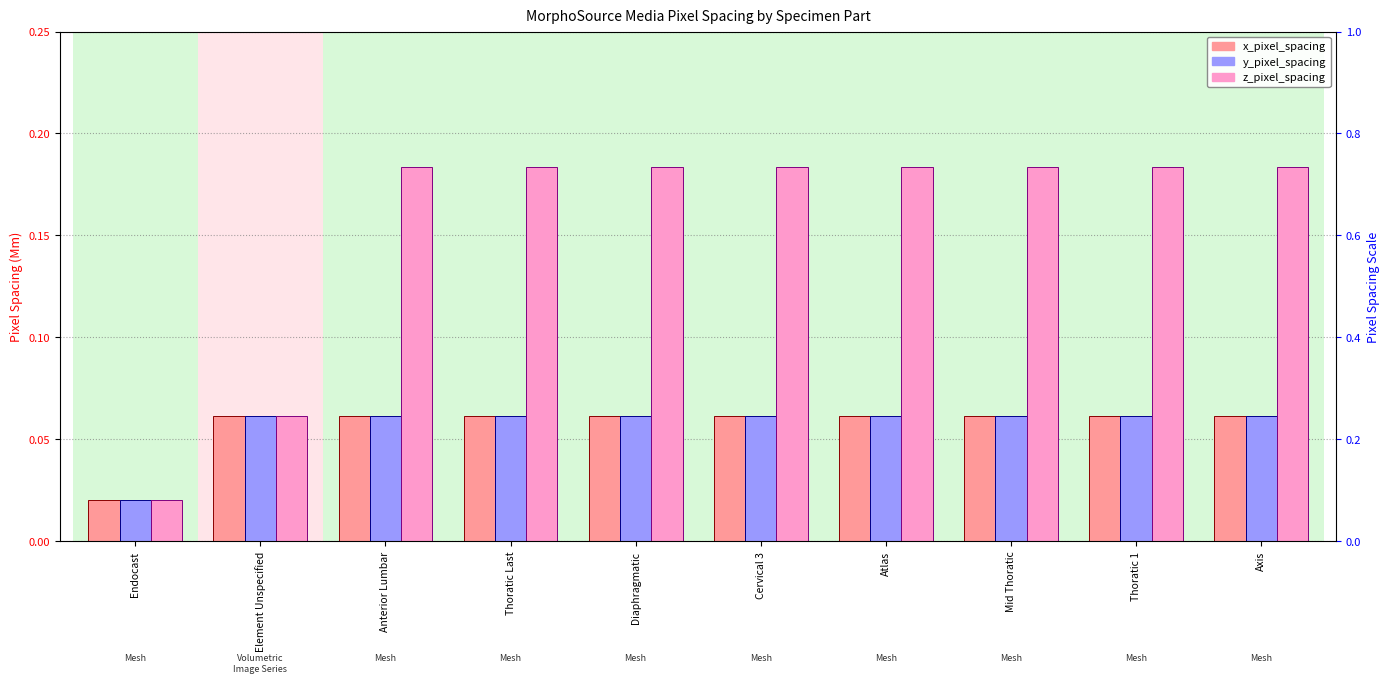

What is the average value of the y_pixel_spacing series?

0.1